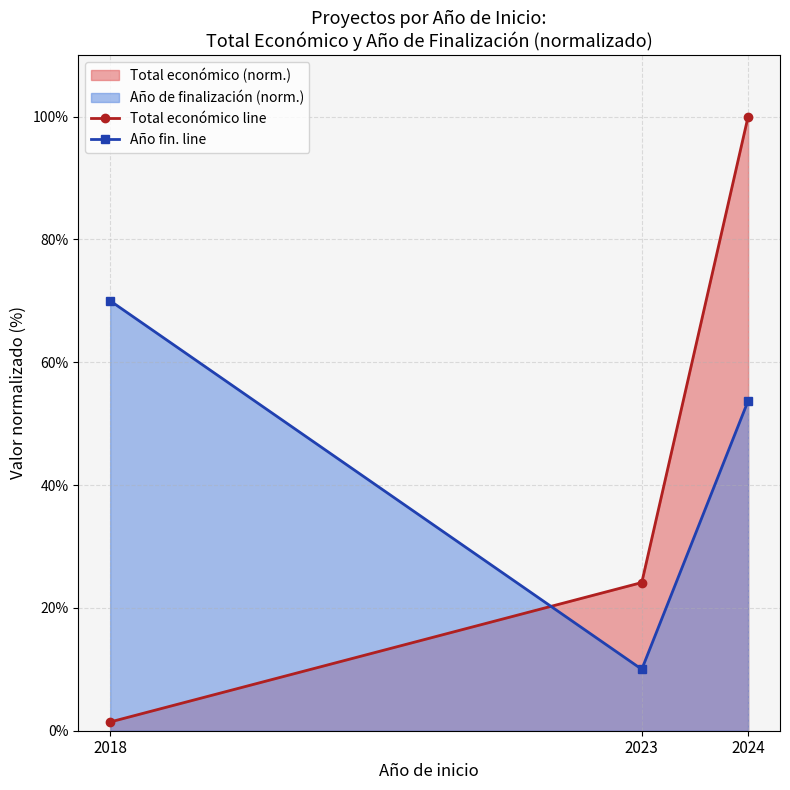

Is it true that Total económico line equals 1.4 at 2018?

True